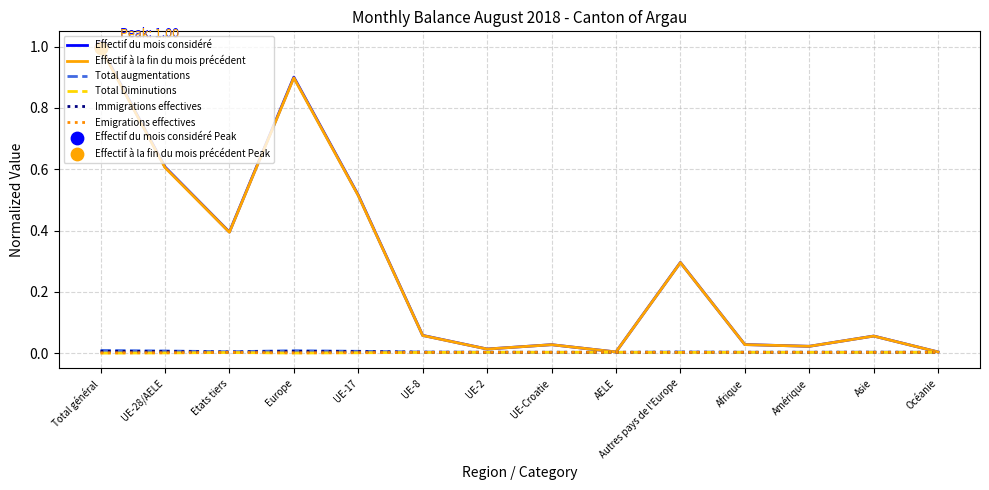

Is the value of Total Diminutions at Autres pays de l'Europe greater than the value of Effectif du mois considéré at UE-8?

No